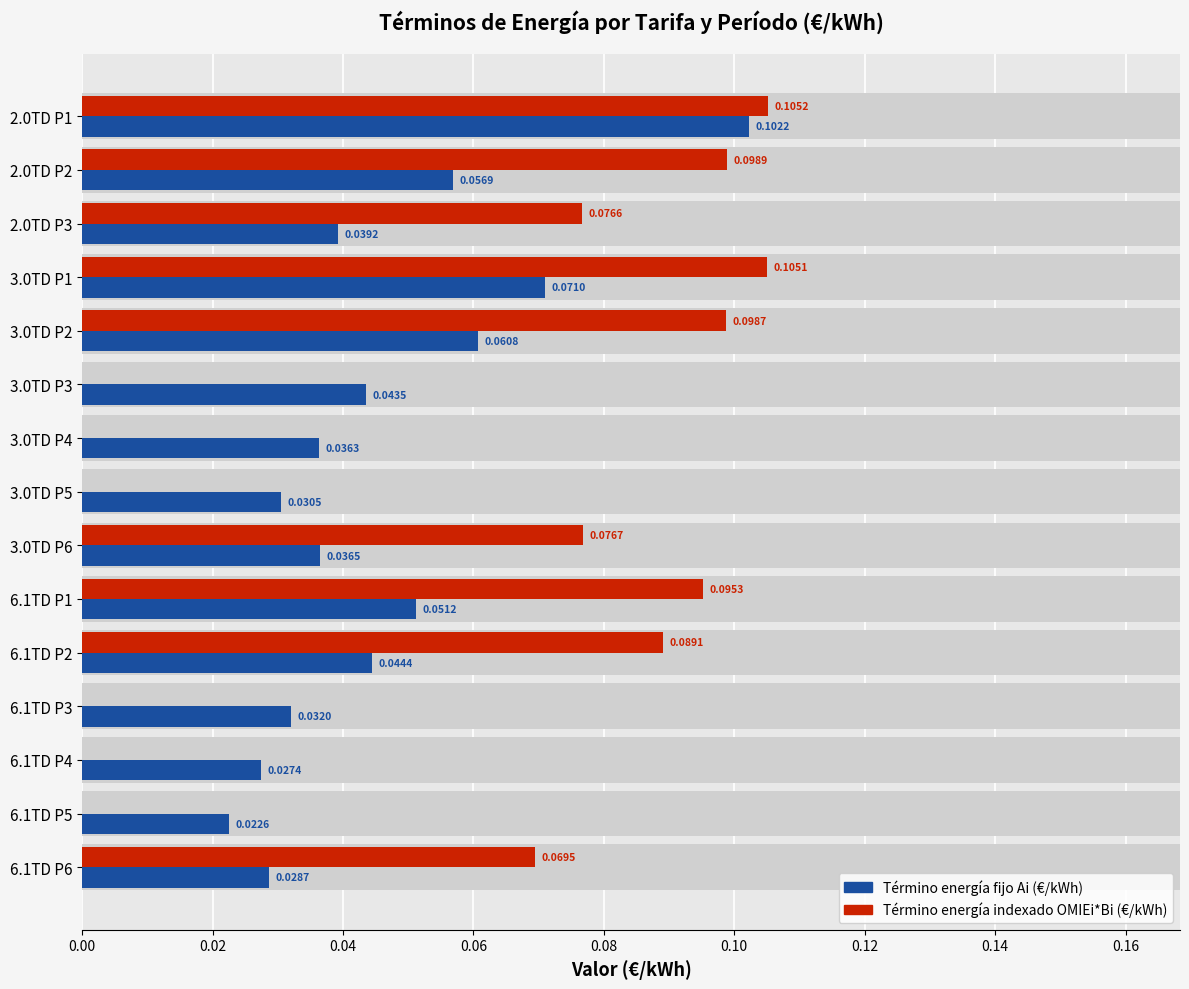

What is the greatest value displayed?

0.1